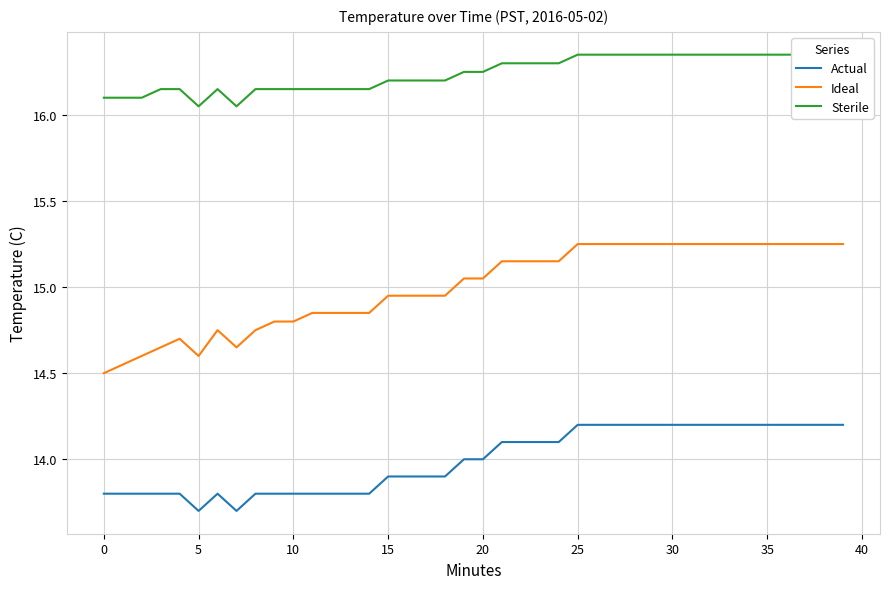

List the series in order of their overall mean, lowest first.

Actual, Ideal, Sterile